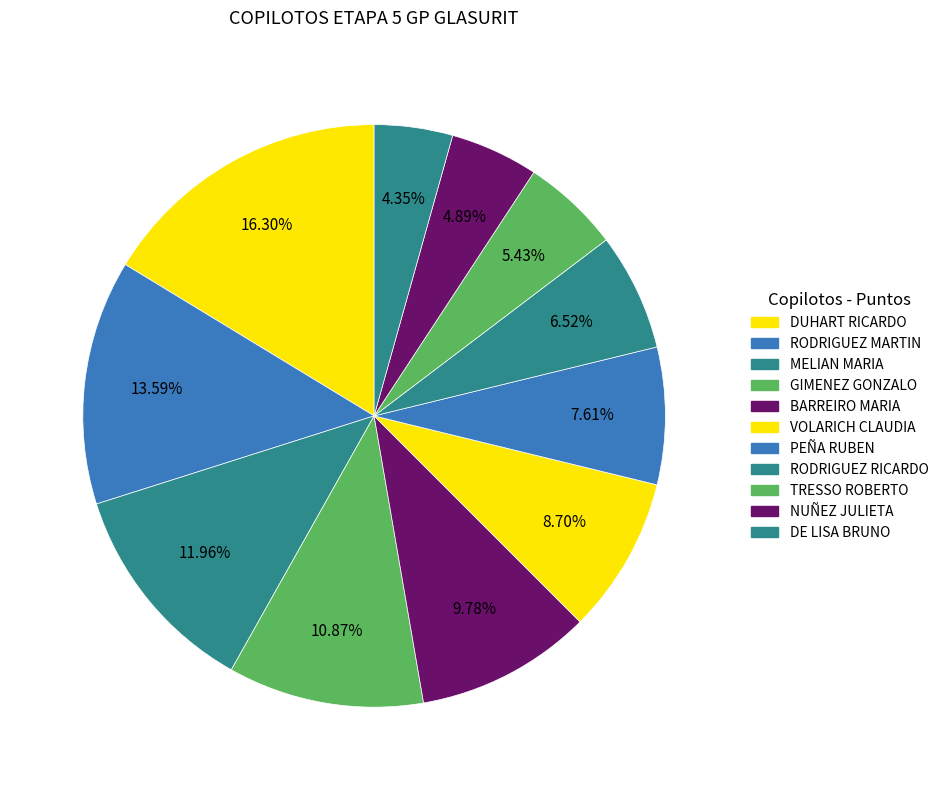

Count the number of slices in the pie.

11